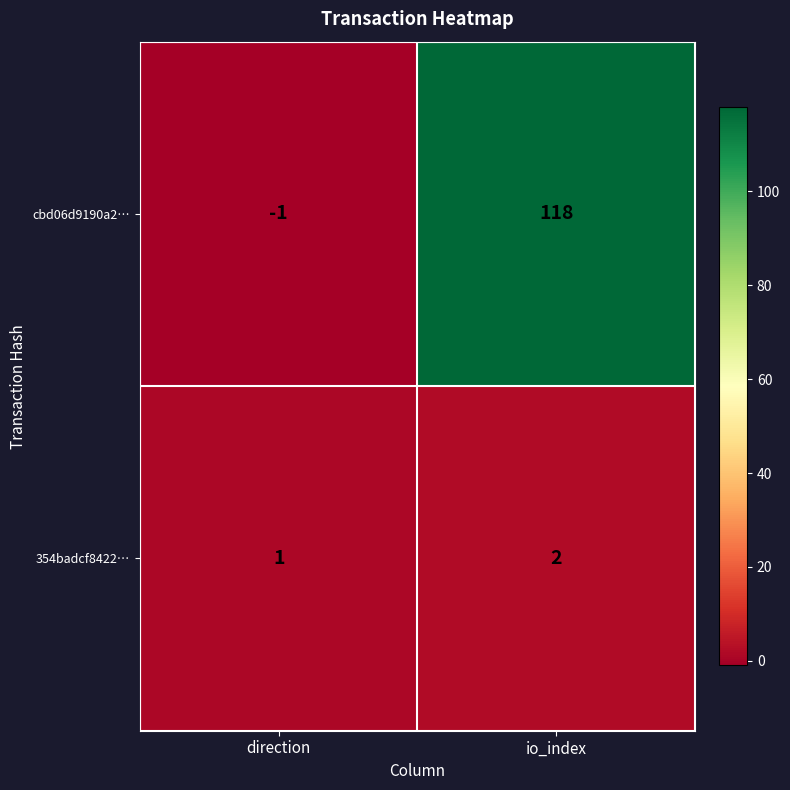

At which category is the sum across all series the highest?

io_index